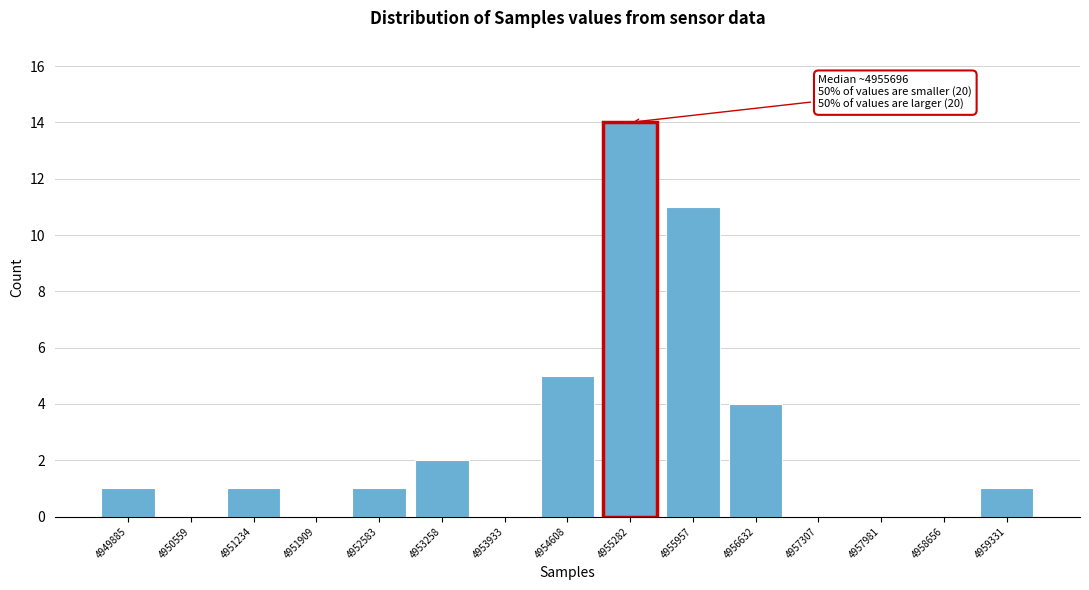

Reading left to right, extract all data points from this chart.

4949885=1	4950559=0	4951234=1	4951909=0	4952583=1	4953258=2	4953933=0	4954608=5	4955282=14	4955957=11	4956632=4	4957307=0	4957981=0	4958656=0	4959331=1